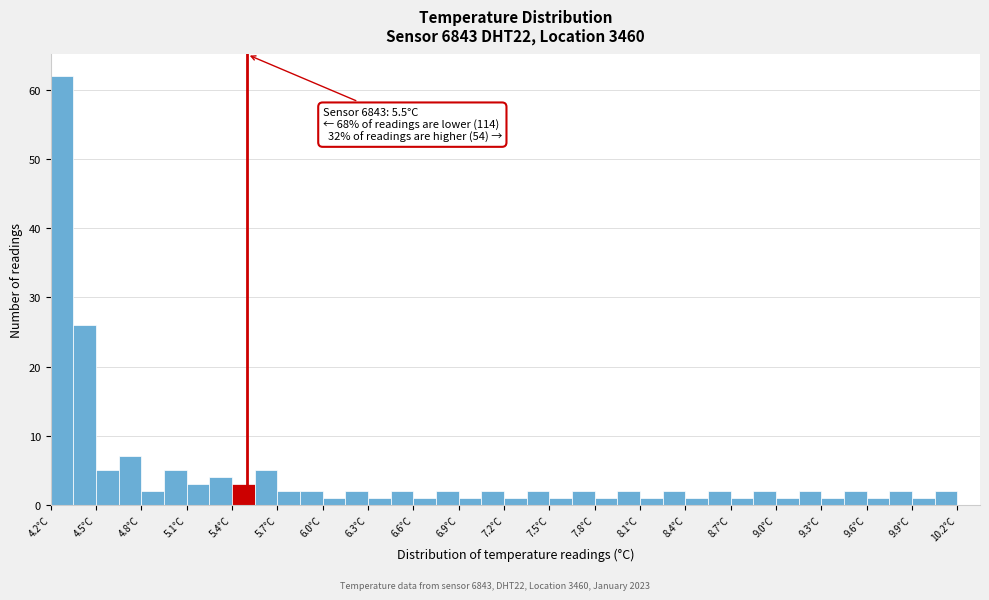

Around what value on the x-axis is the tallest bar? Give the approximate position of its centre, as read against the axis.

4.30